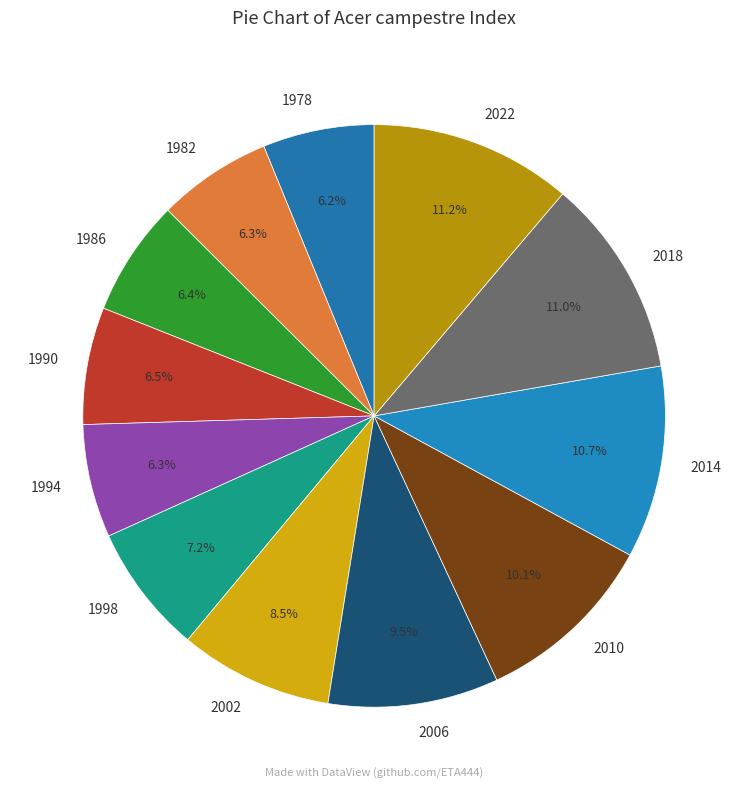

How many segments does this pie chart have?

12